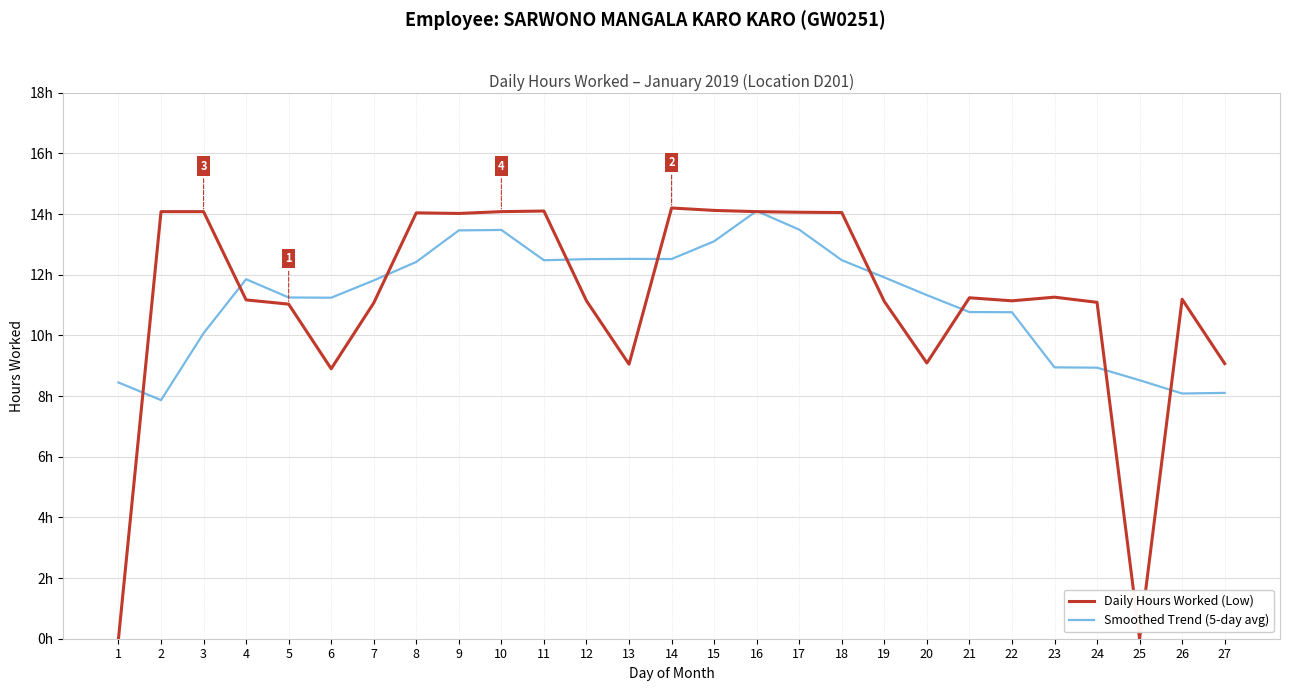

Reading right to left, transcribe all the data shown in this chart.

Daily Hours Worked (Low): 27=9.1	26=11.2	25=0.0	24=11.1	23=11.3	22=11.1	21=11.2	20=9.1	19=11.1	18=14.1	17=14.1	16=14.1	15=14.1	14=14.2	13=9.1	12=11.1	11=14.1	10=14.1	9=14.0	8=14.0	7=11.1	6=8.9	5=11.0	4=11.2	3=14.1	2=14.1	1=0.0
Smoothed Trend (5-day avg): 27=8.1	26=8.1	25=8.5	24=8.9	23=8.9	22=10.8	21=10.8	20=11.3	19=11.9	18=12.5	17=13.5	16=14.1	15=13.1	14=12.5	13=12.5	12=12.5	11=12.5	10=13.5	9=13.5	8=12.4	7=11.8	6=11.2	5=11.2	4=11.9	3=10.1	2=7.9	1=8.4